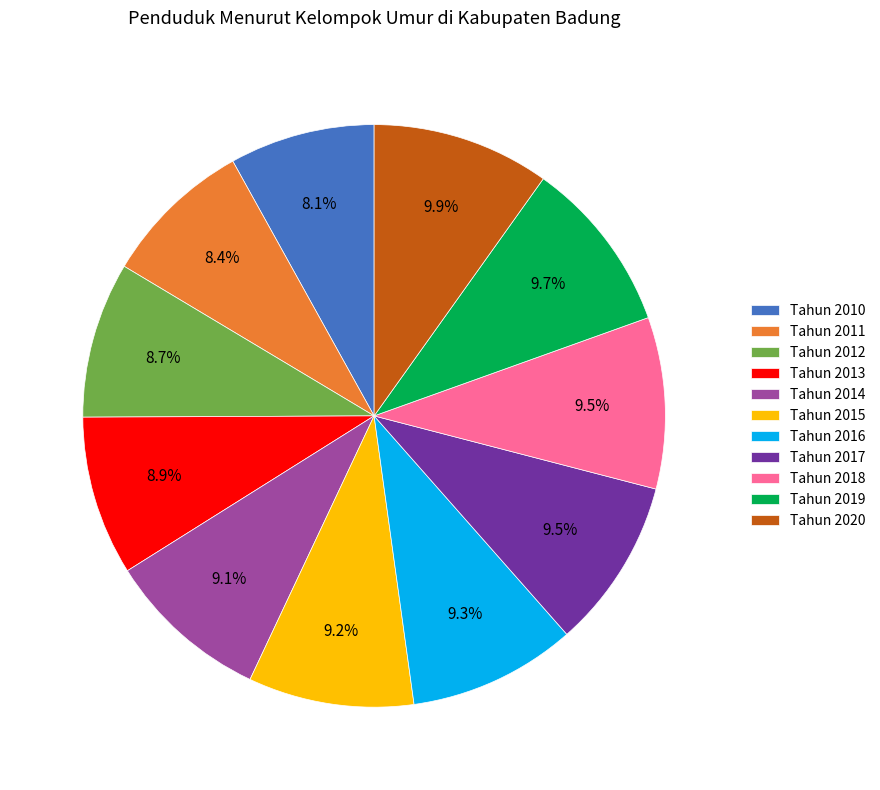

What is the ratio of the value at Tahun 2017 to the value at Tahun 2015?

1.0